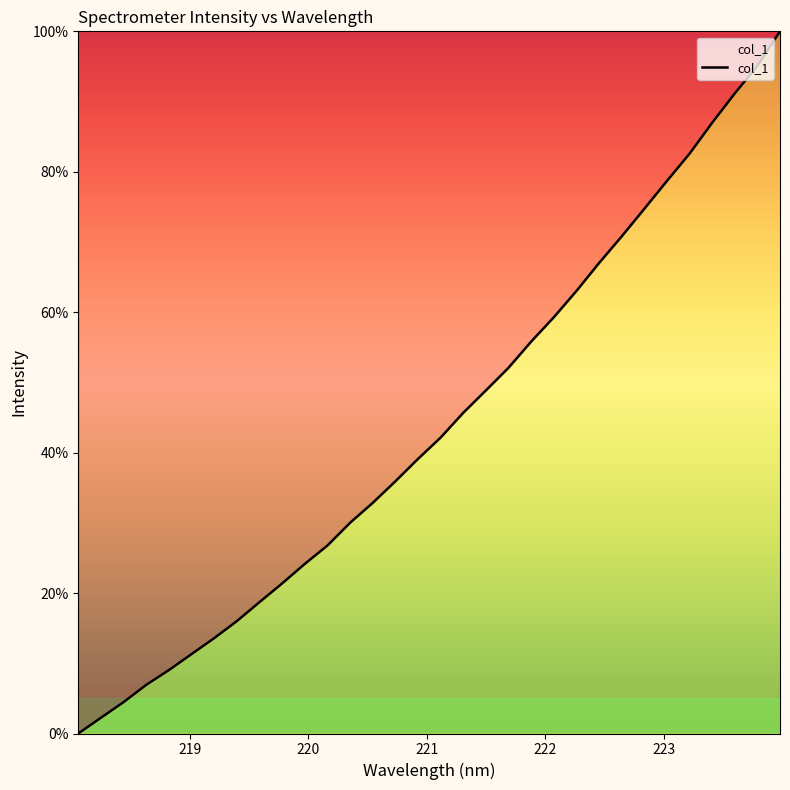

What is the sum of all values?

1406.5